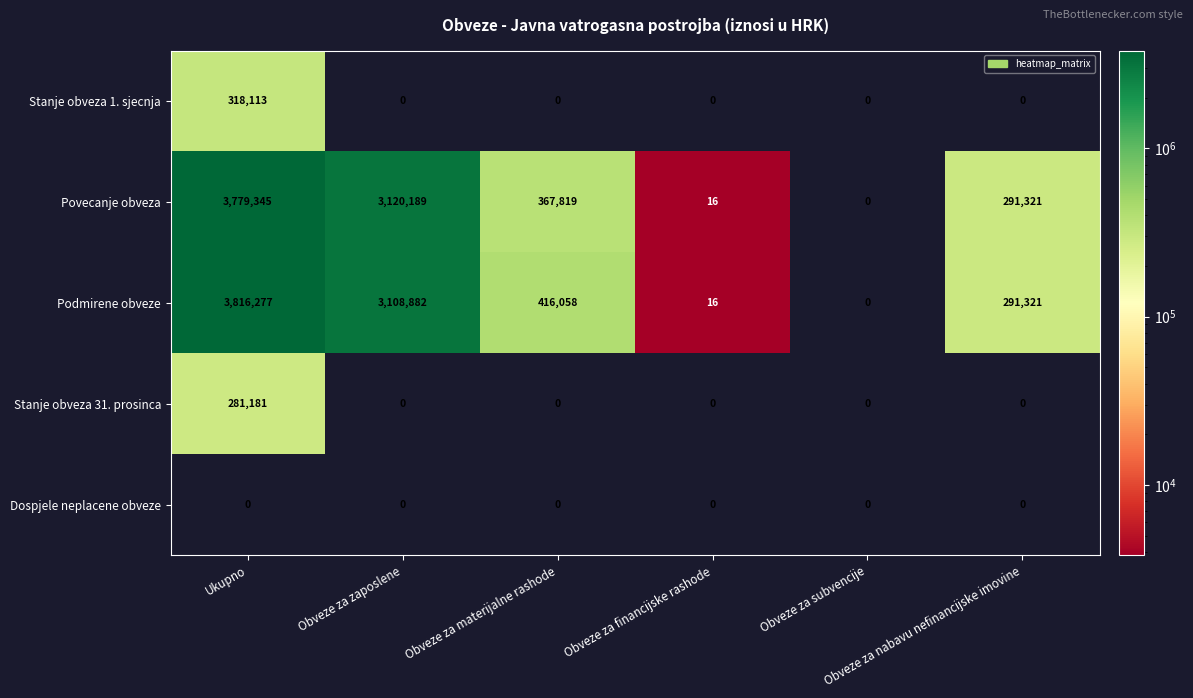

Which series has the largest range (max minus min)?

Podmirene obveze